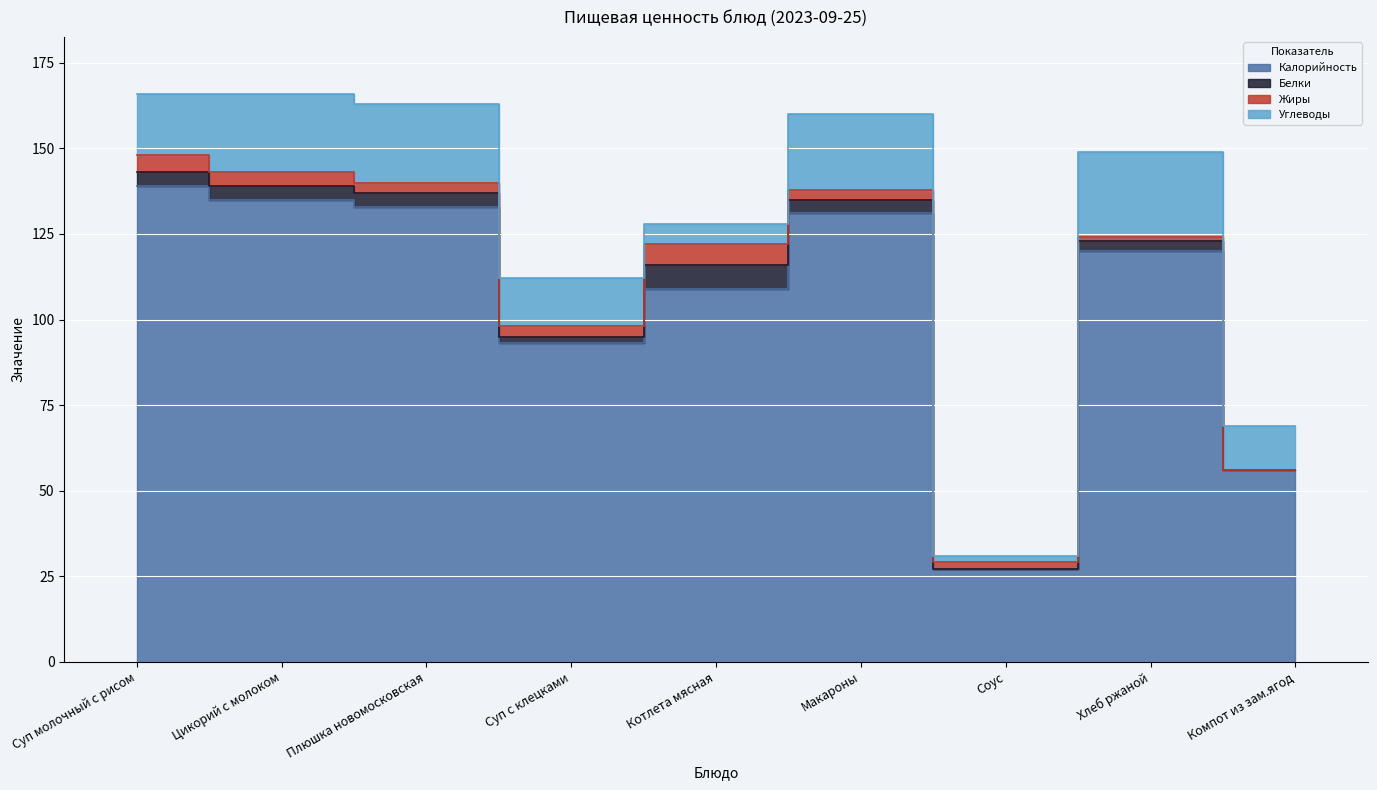

Count the number of categories in the chart.

9